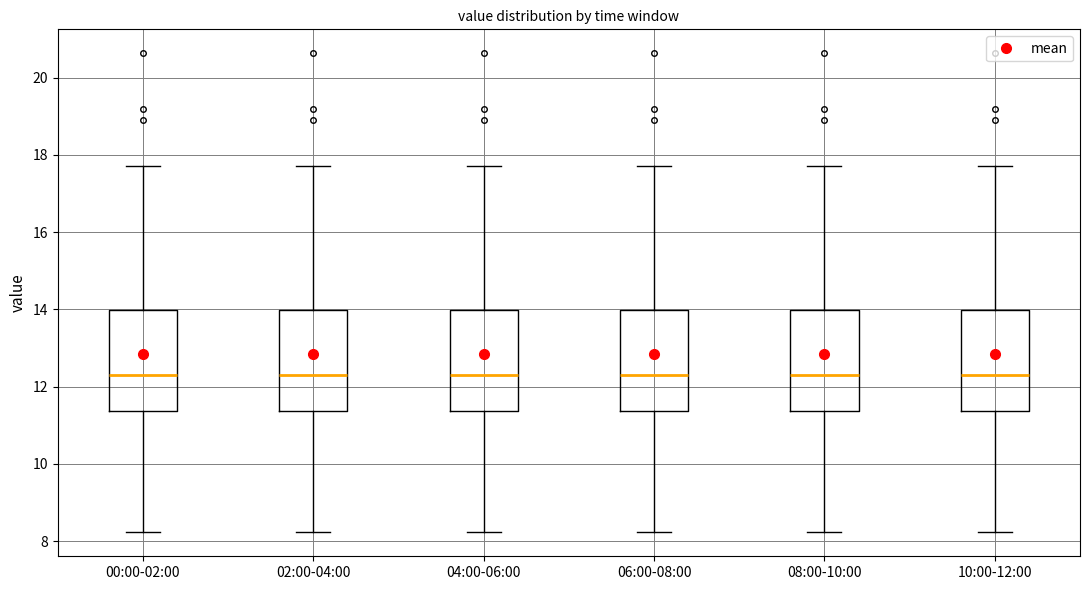

Where is the upper edge of the box for 04:00-06:00 on the y-axis? The values are not printed on the chart, so give them approximately, as read against the axis.

14.0